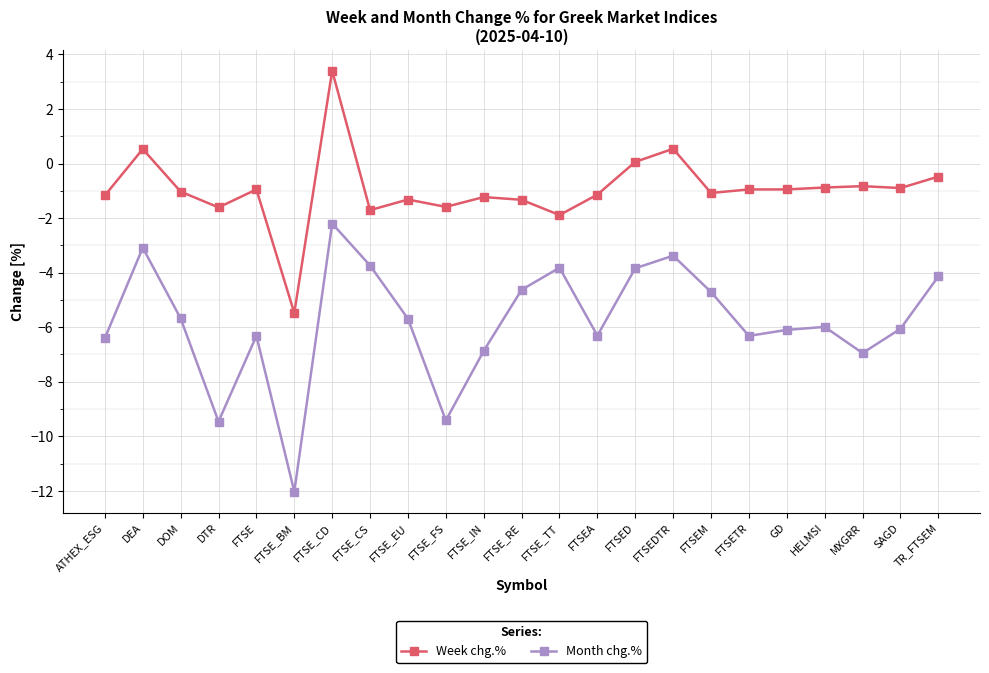

The value of Month chg.% at TR_FTSEM is -0.8. True or false?

False